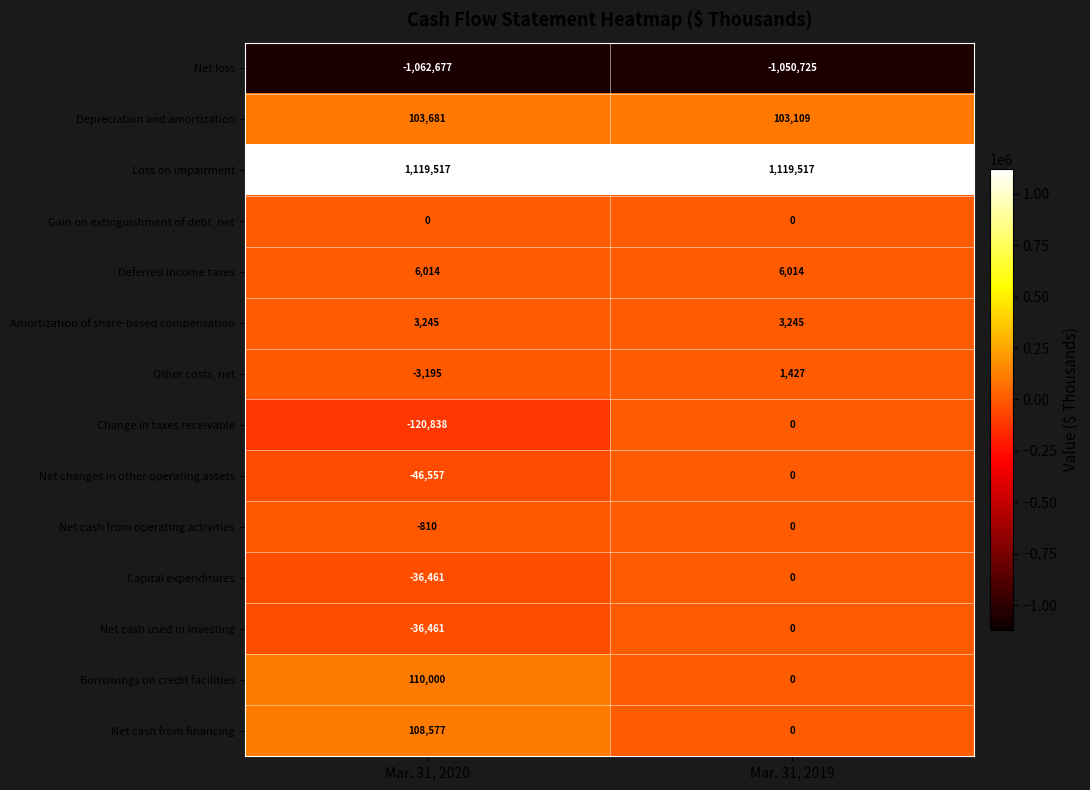

What is the greatest value displayed?

1119517